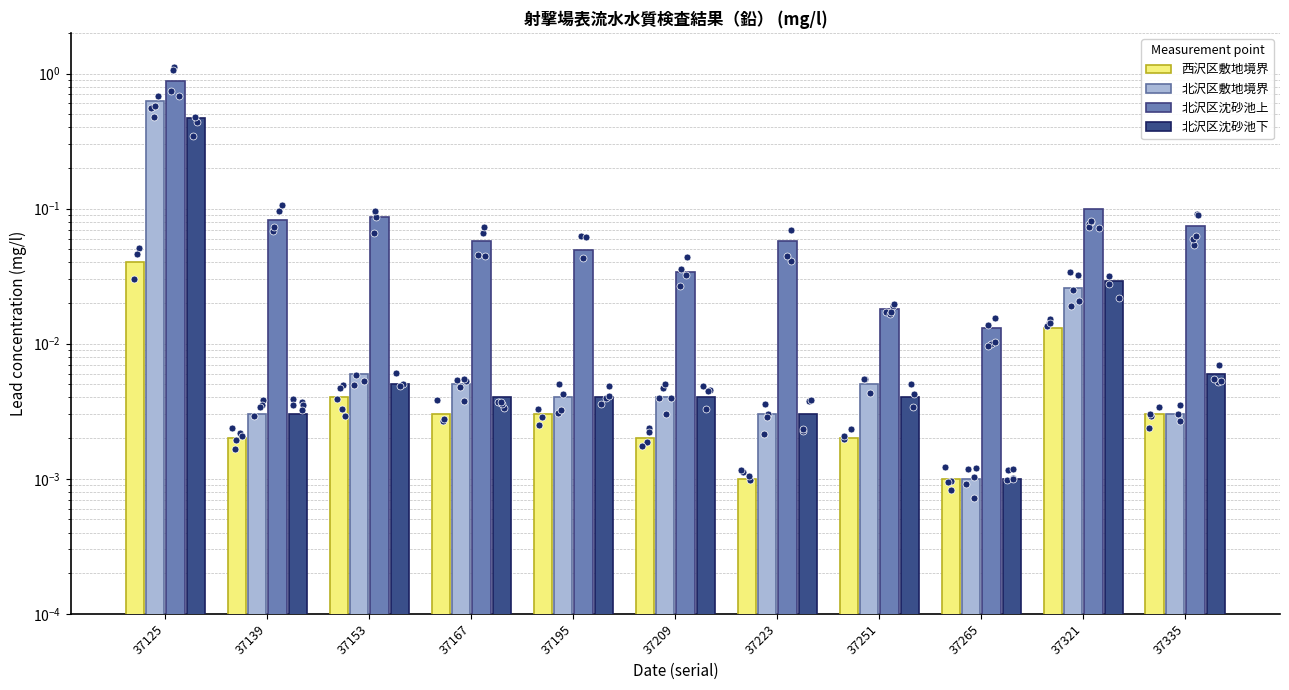

At which category is the sum across all series the highest?

37125